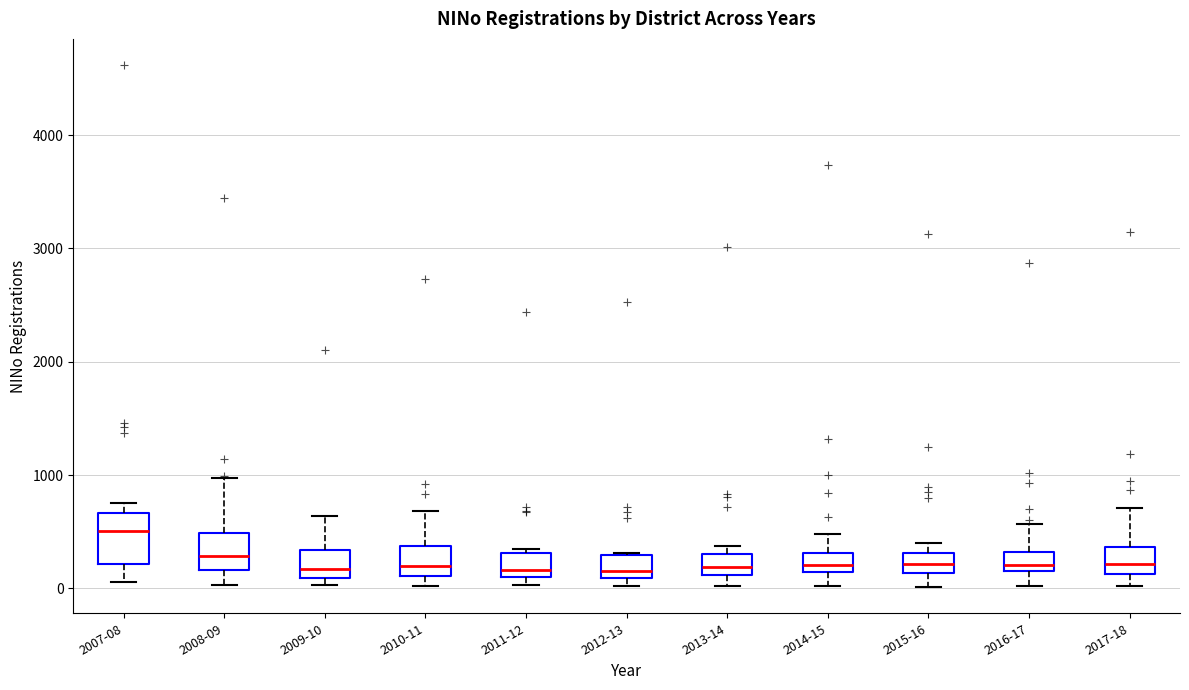

Comparing the boxes themselves (not the whiskers), which one is the tallest?

2007-08